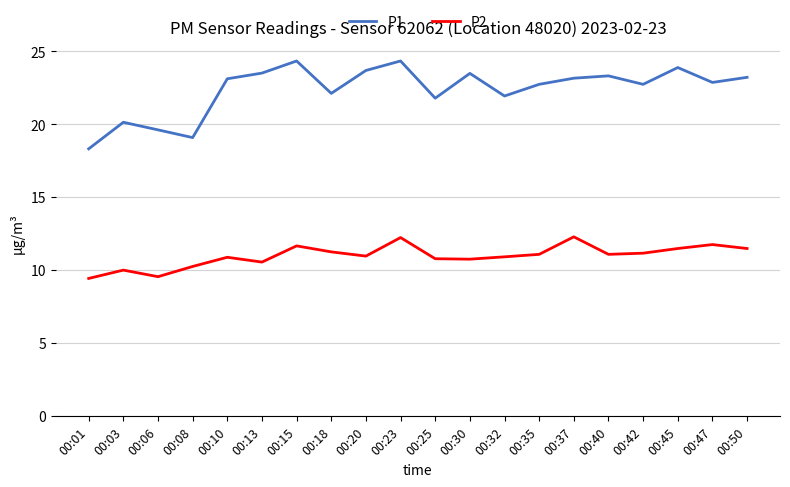

What is the greatest value displayed?

24.4